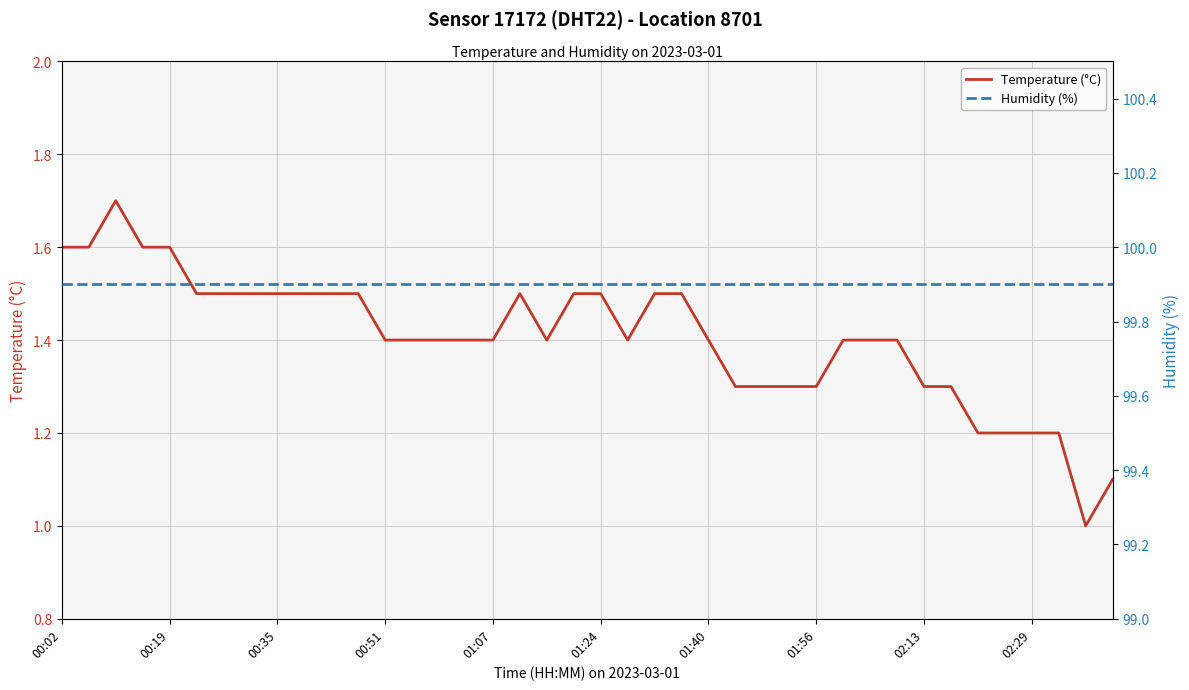

What is the sum of all Humidity (%) values?

3996.0